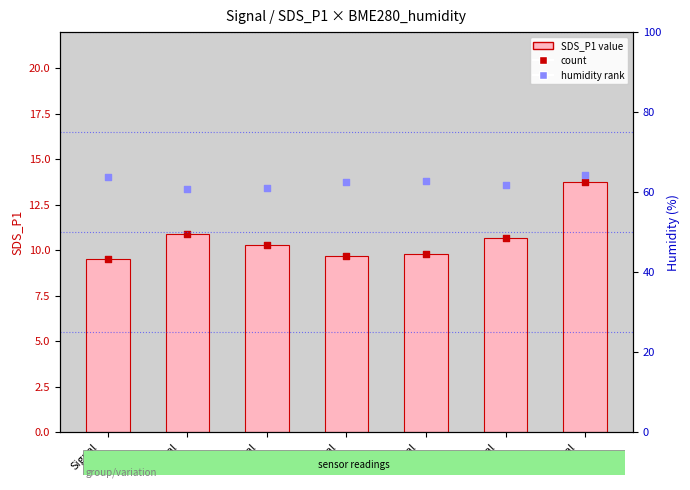

What is the total value across all series at Signal
-46?

91.7